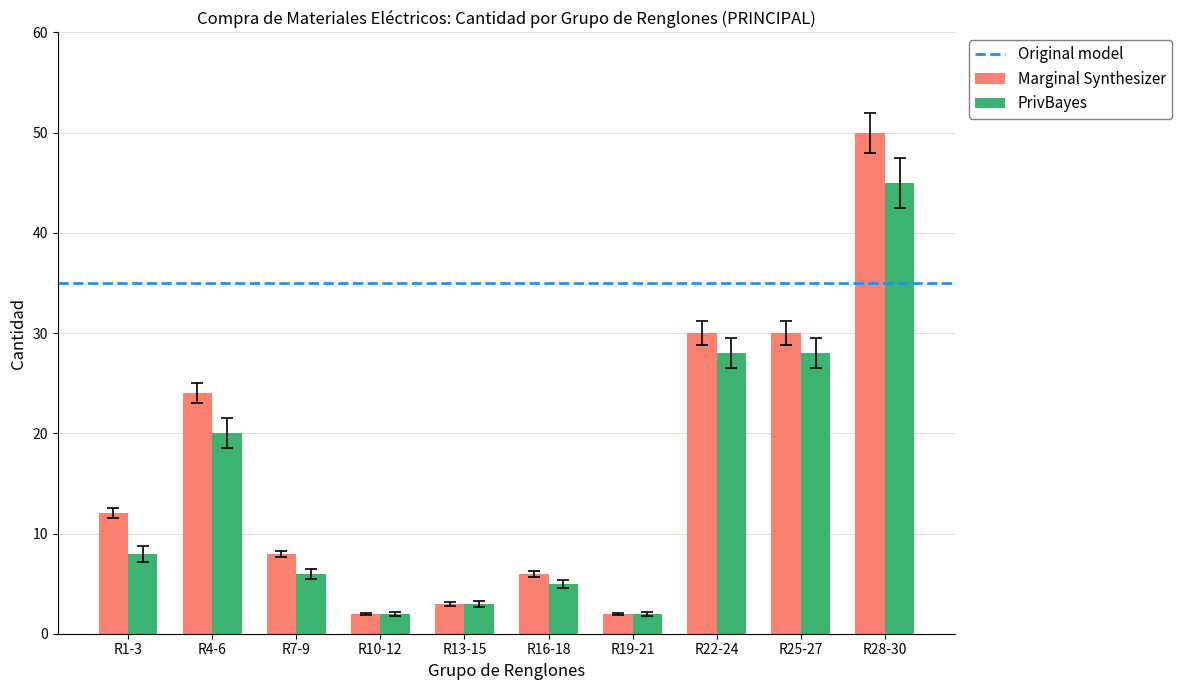

The value of PrivBayes at R13-15 is 3. True or false?

True